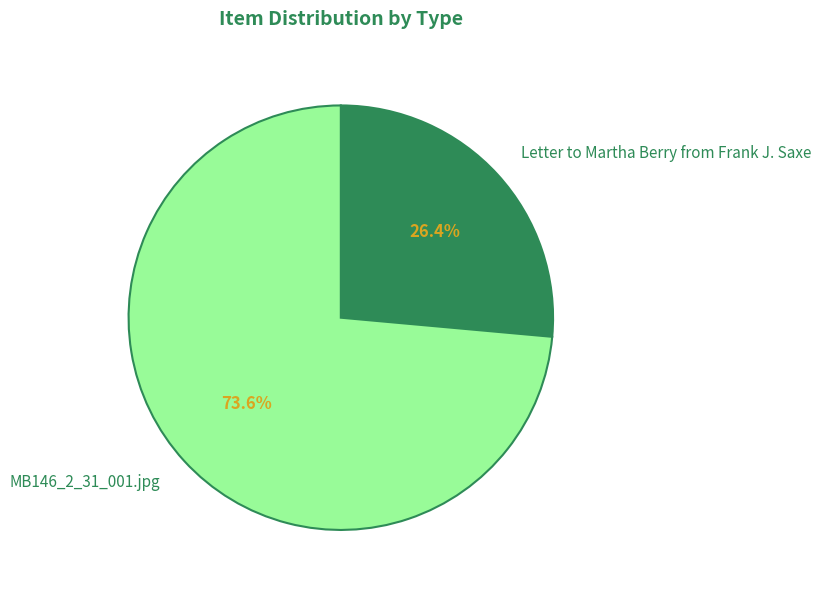

To the nearest percent, what is the difference between the largest and smallest slice percentages?

47%